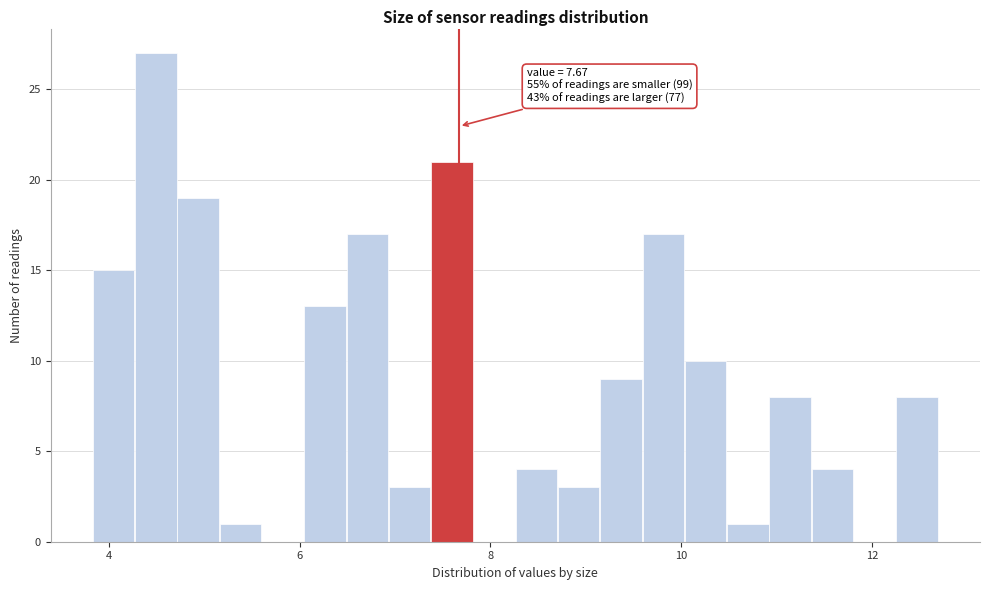

Read against the x-axis, roughly where is the centre of the tallest bar?

4.4